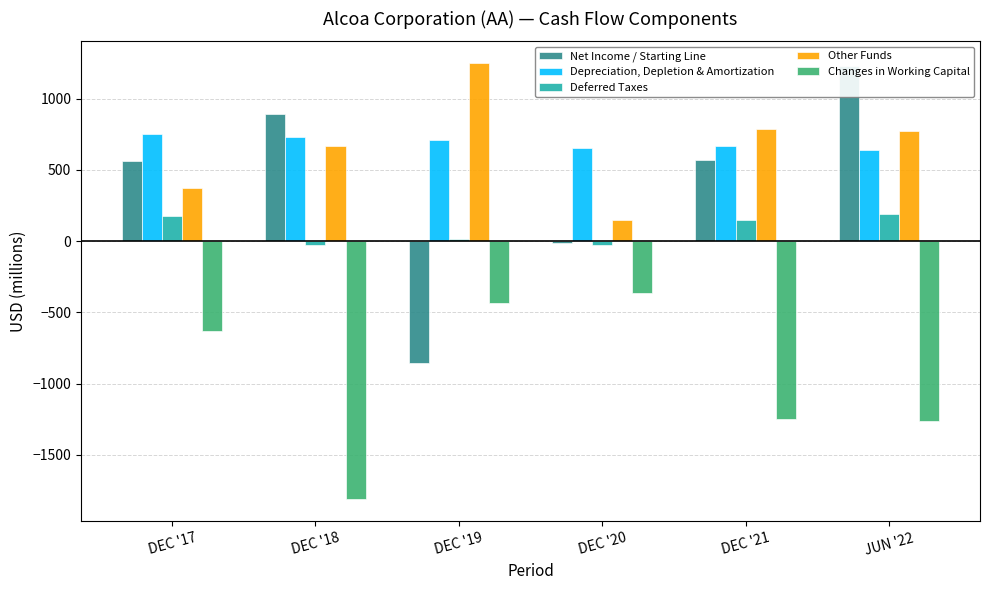

Count the number of categories in the chart.

6